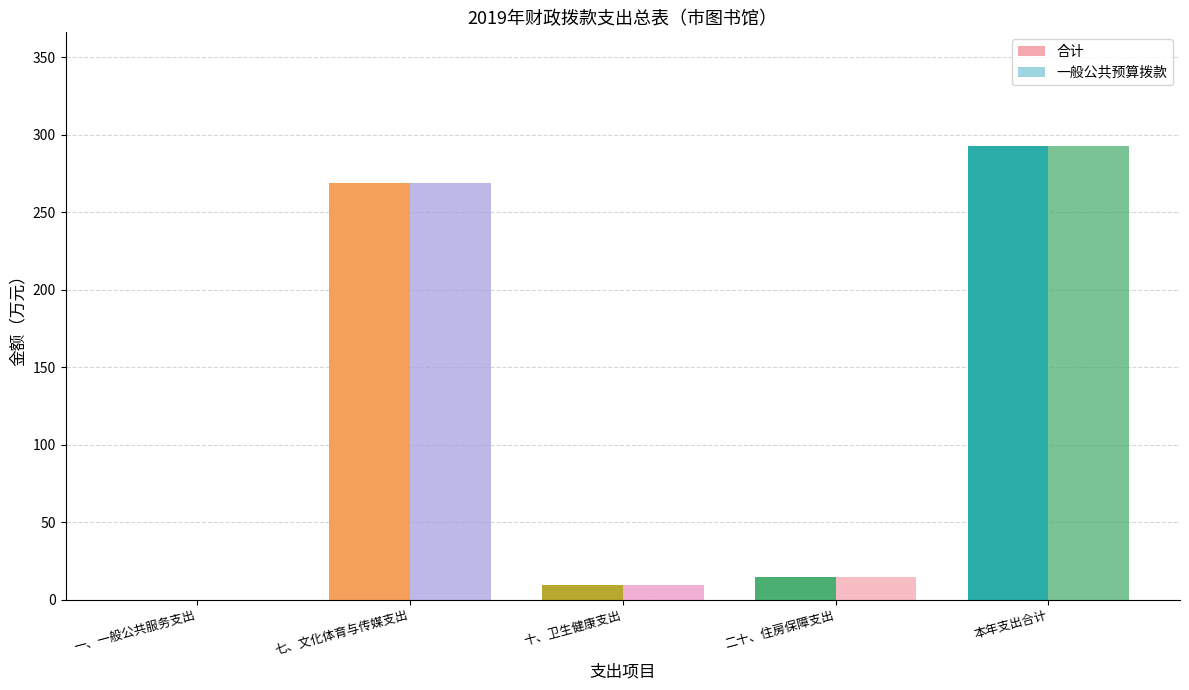

What is the label of the 1st bar from the right?

本年支出合计